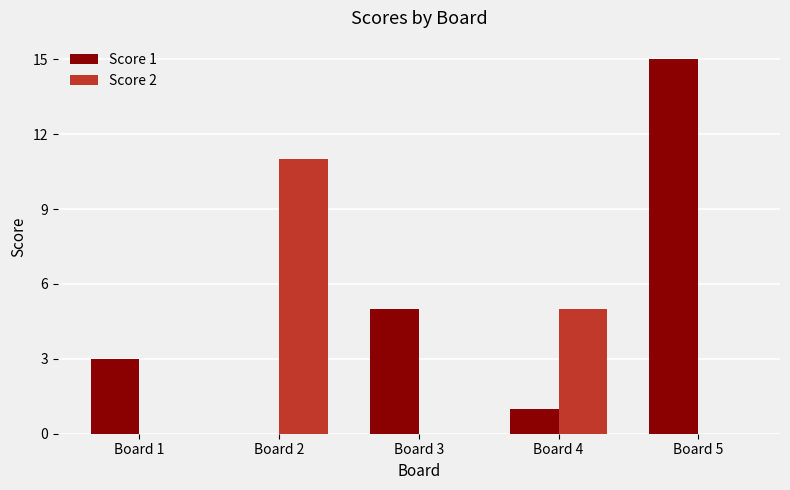

How many distinct data groups are displayed?

2